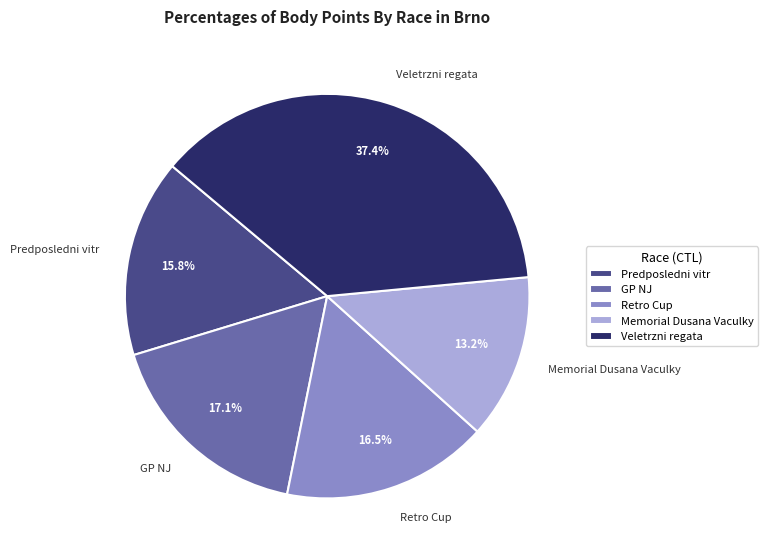

How much of the chart is everything except Predposledni vitr?

84.2%